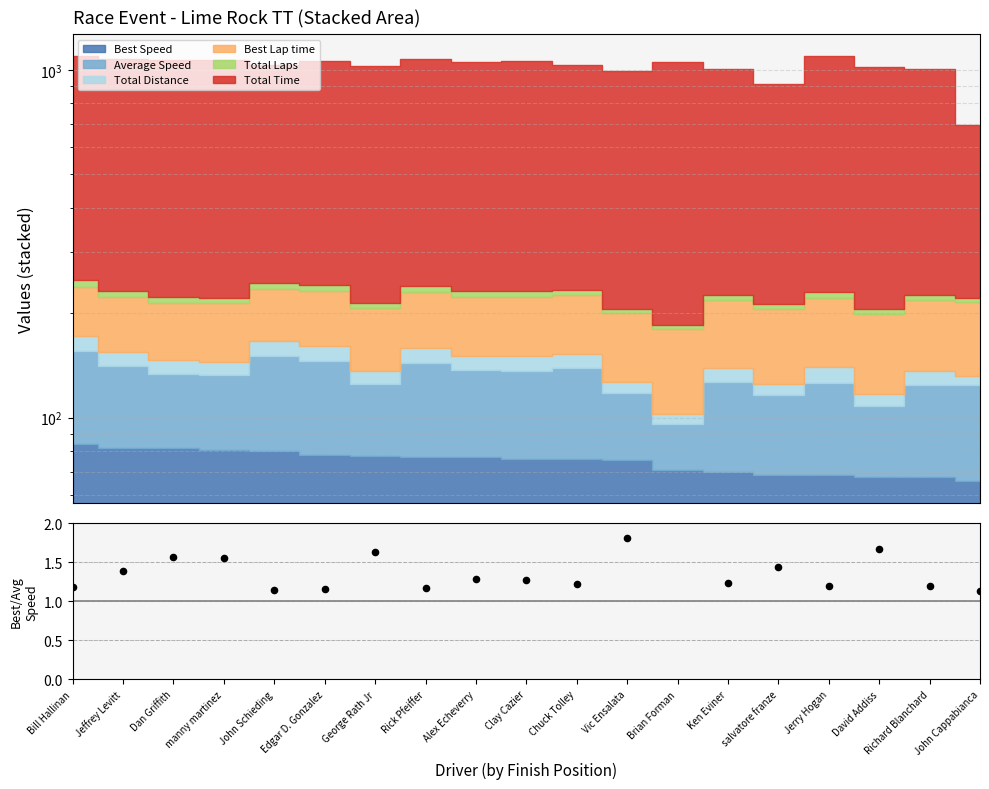

What is the ratio of the value at John Schieding to the value at Jeffrey Levitt?

0.8